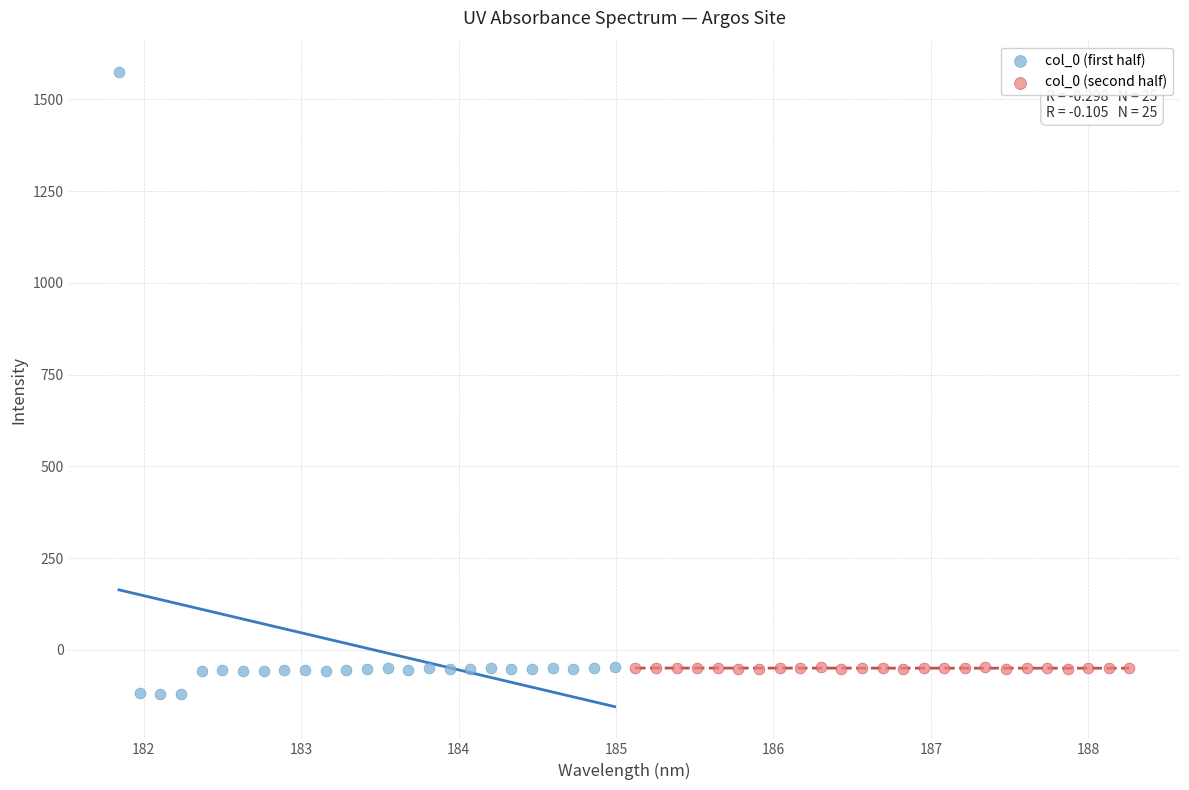

Which series contains the lowest Y value?

col_0 (first half)